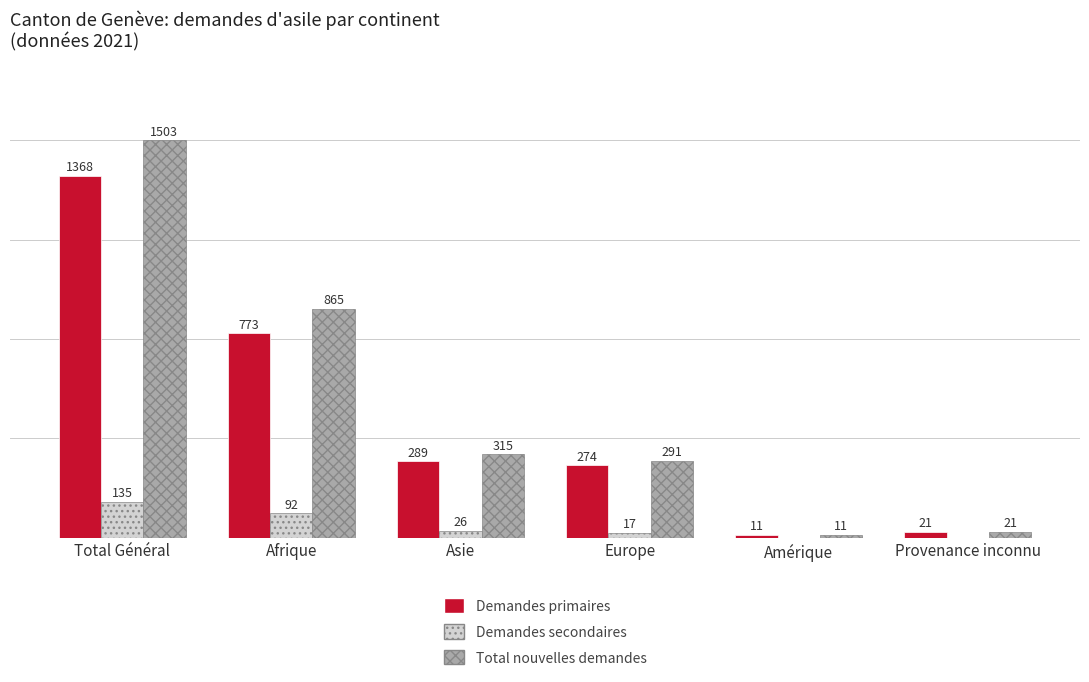

At which category is the sum across all series the highest?

Total Général